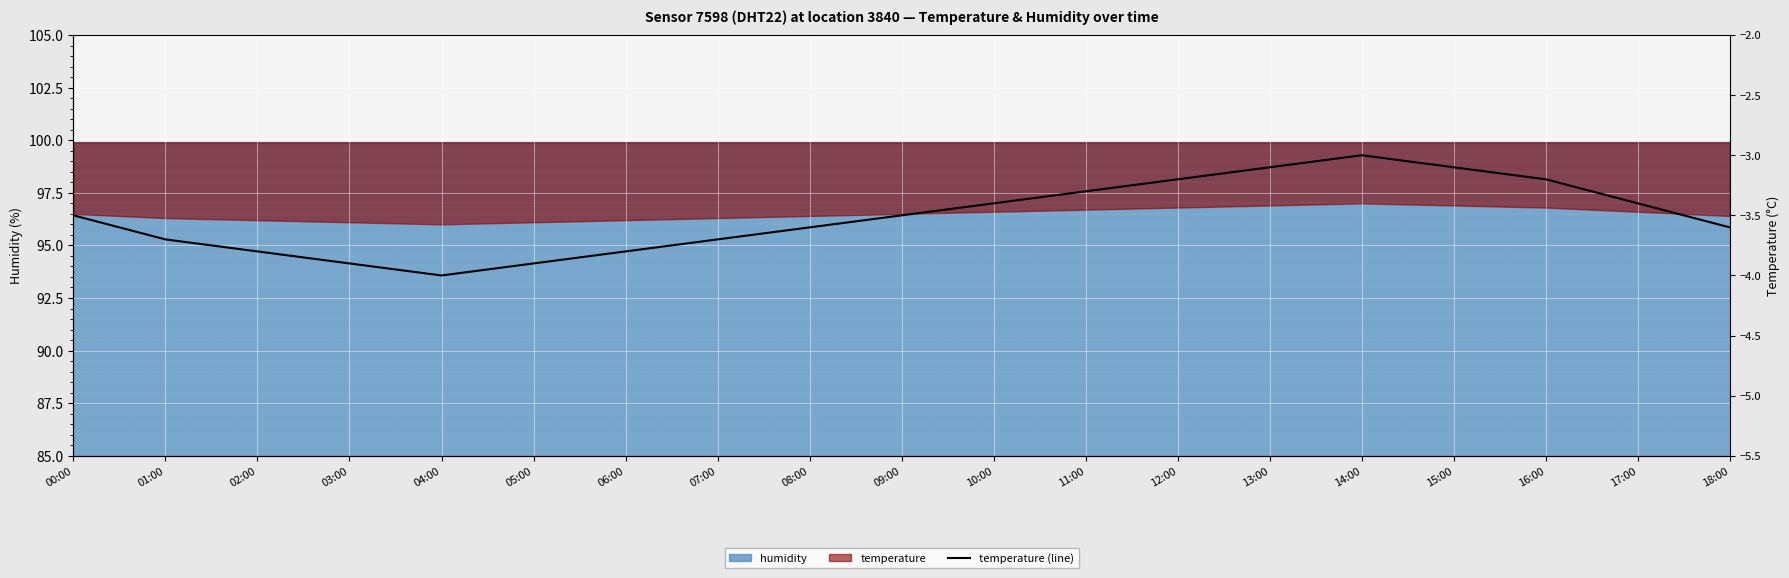

Count the values in the range -3 to -2.

1